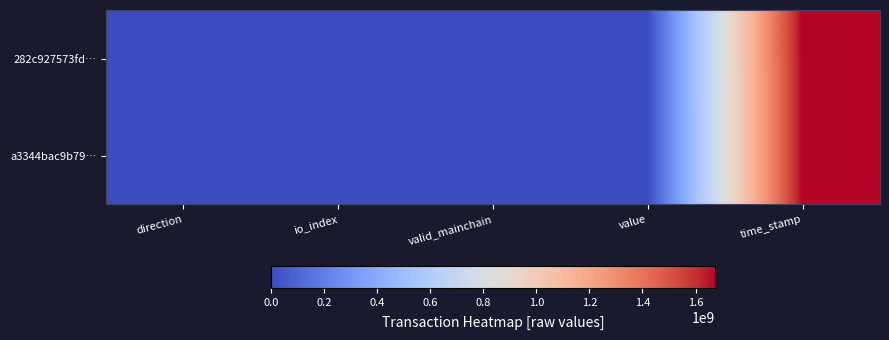

Count the number of data series in this chart.

2